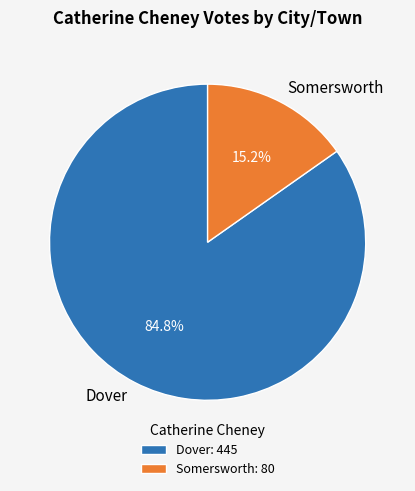

Which has a higher value, Dover or Somersworth?

Dover